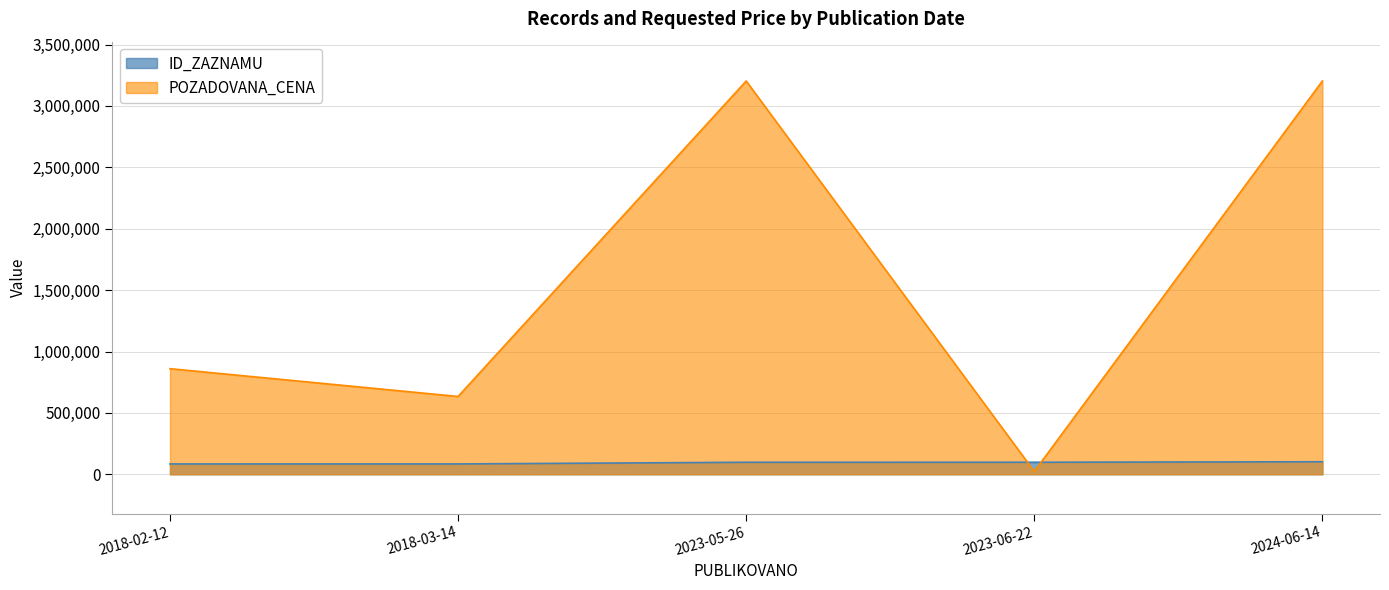

What is the label of the 4th point from the right?

2018-03-14